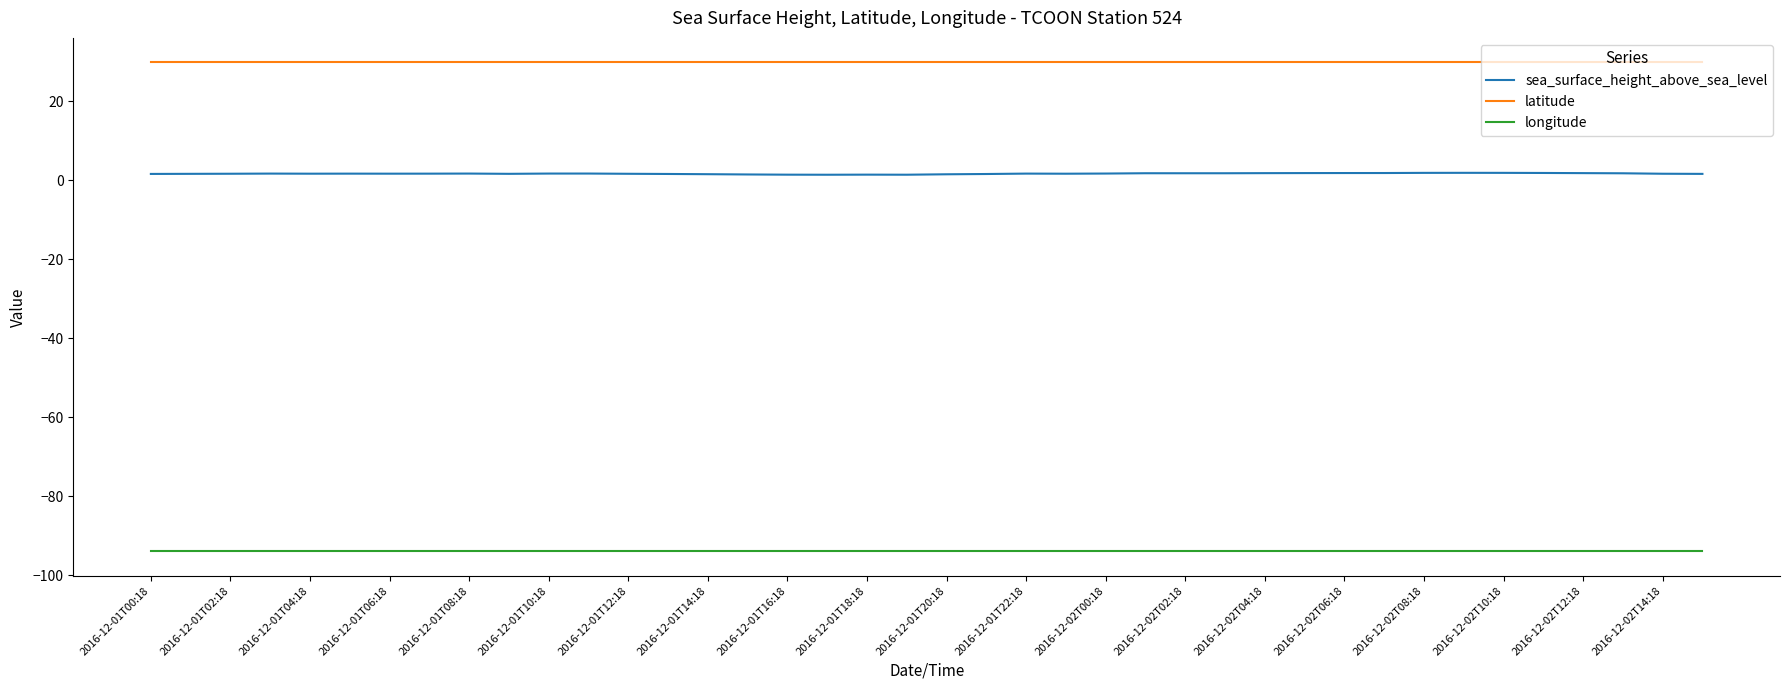

Which series has the largest total across all categories?

latitude